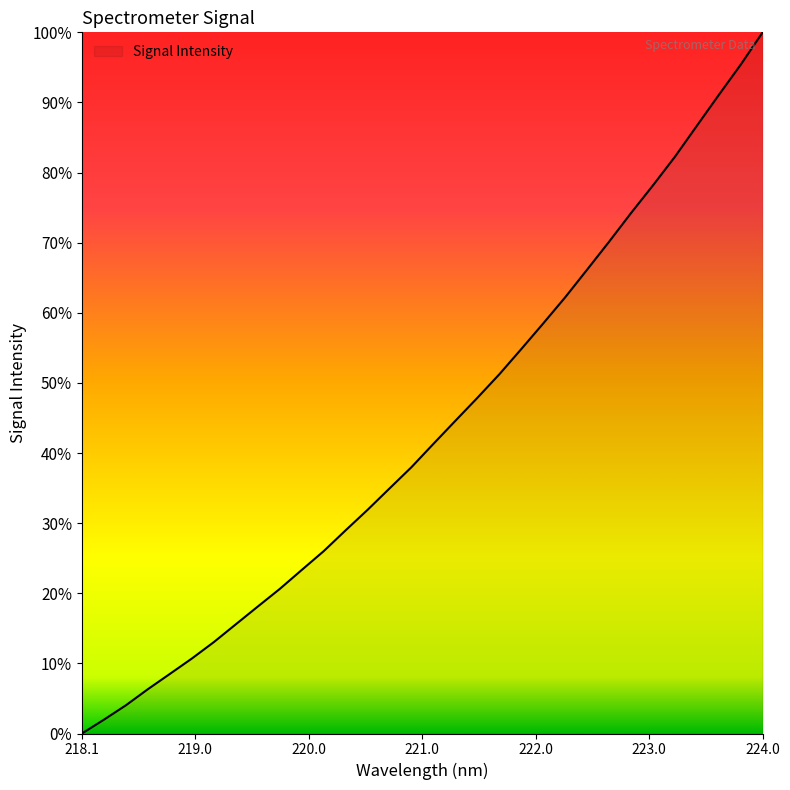

Reading left to right, what are all the values shown in this chart?

0.0	2.0	4.0	6.3	8.5	10.7	13.0	15.6	18.1	20.6	23.3	26.0	29.0	31.9	35.0	38.0	41.3	44.6	47.9	51.2	54.8	58.5	62.2	66.2	70.1	74.2	78.2	82.3	86.7	91.1	95.4	100.0